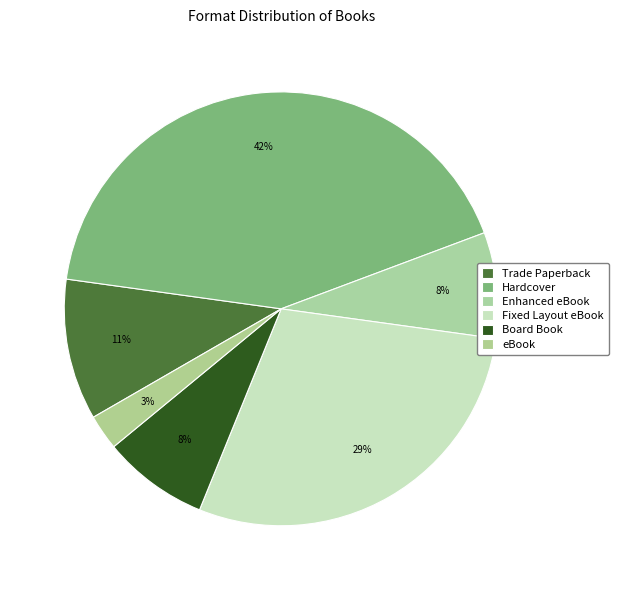

Count the number of slices in the pie.

6